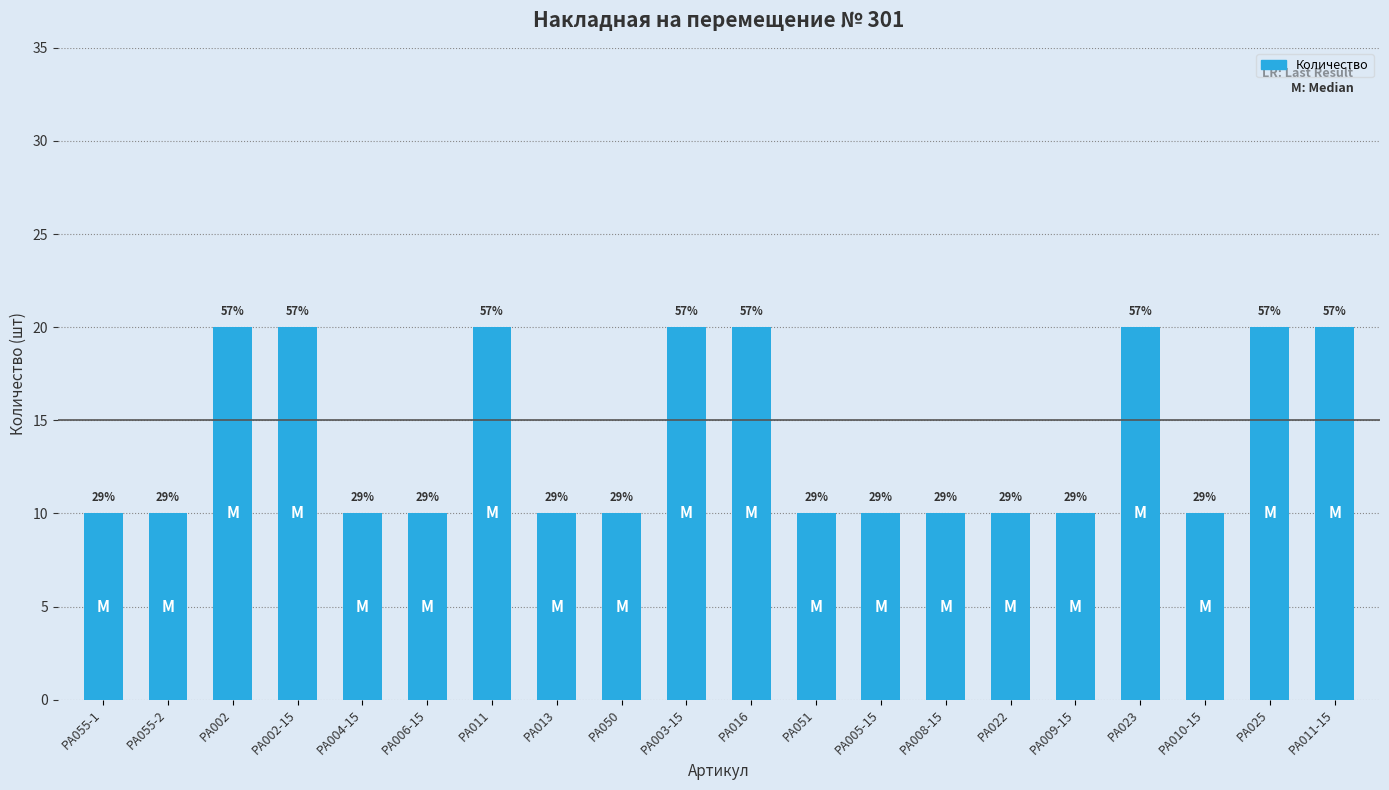

Does the chart contain any negative values?

No